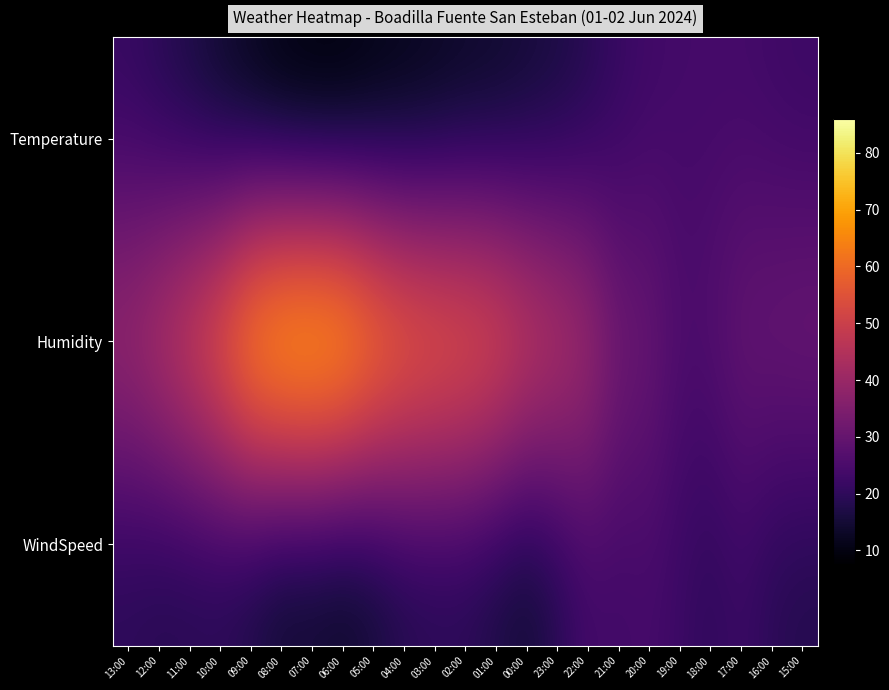

What is the minimum value shown in the chart?

7.6